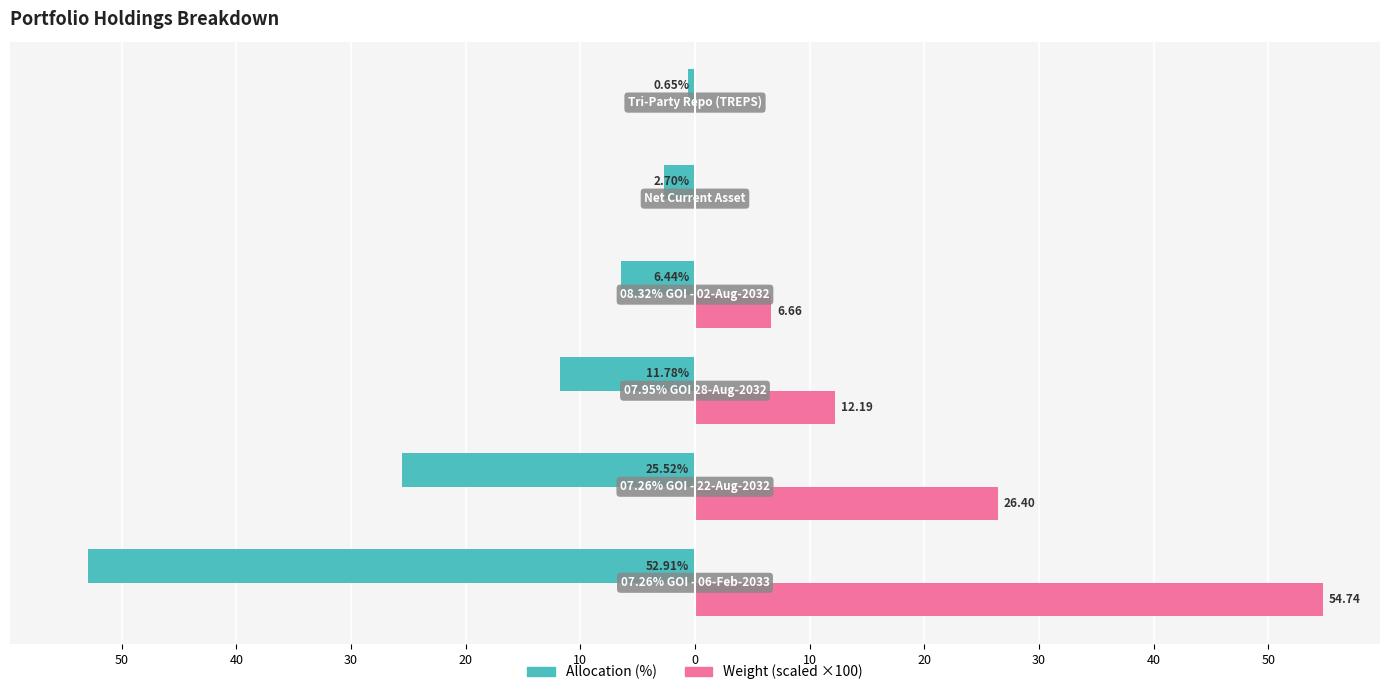

What are all the series names shown in the legend?

Allocation (%), Weight (scaled ×100)